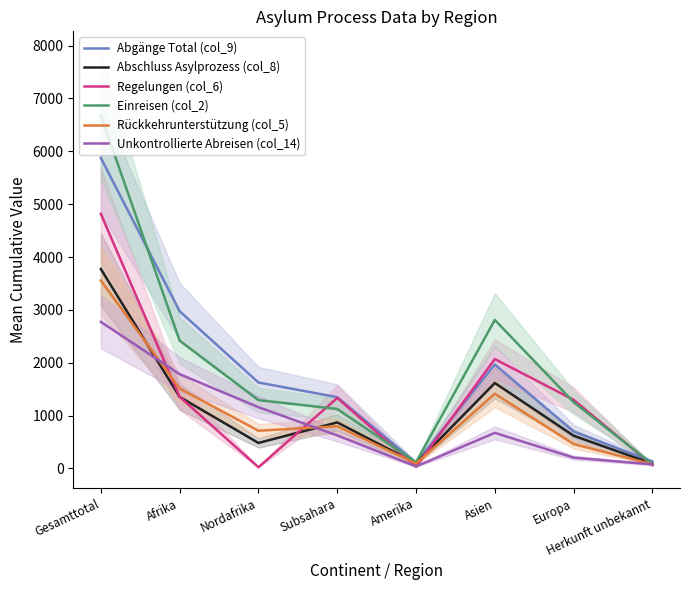

What is the greatest value displayed?

6676